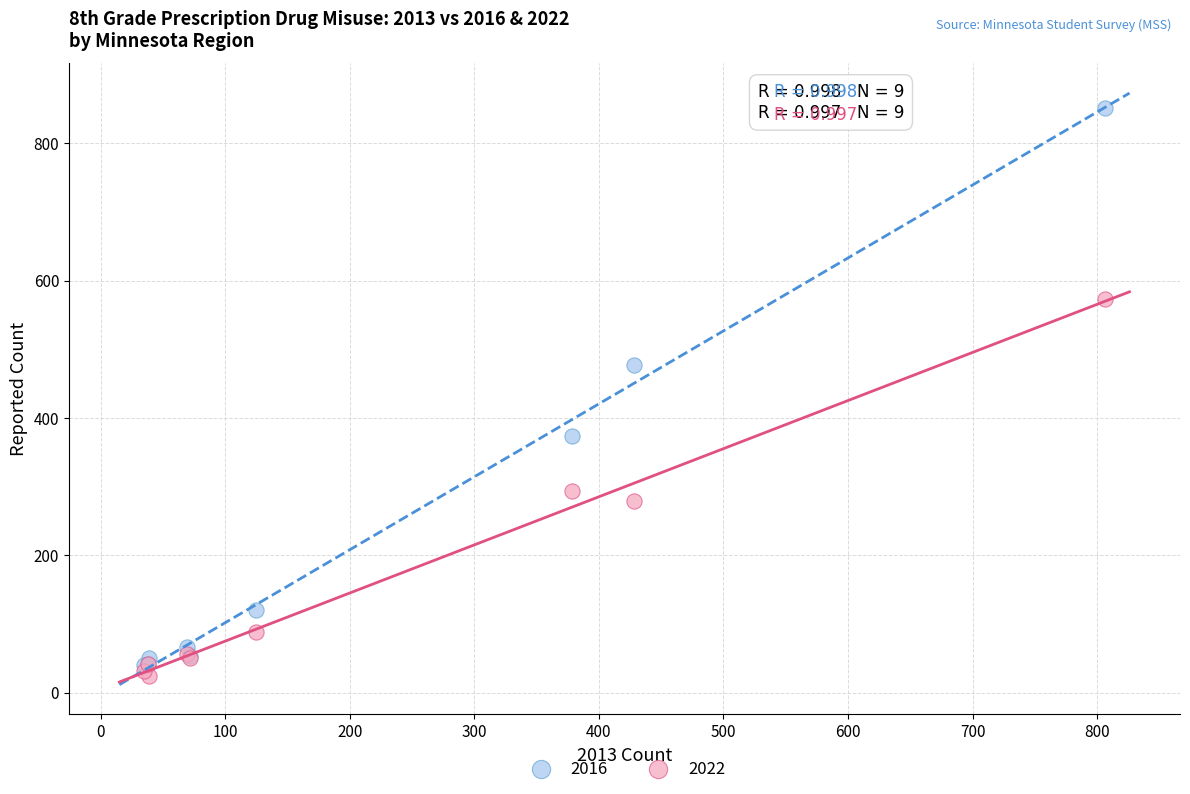

Across all series, what Y value is closest to 437?

477